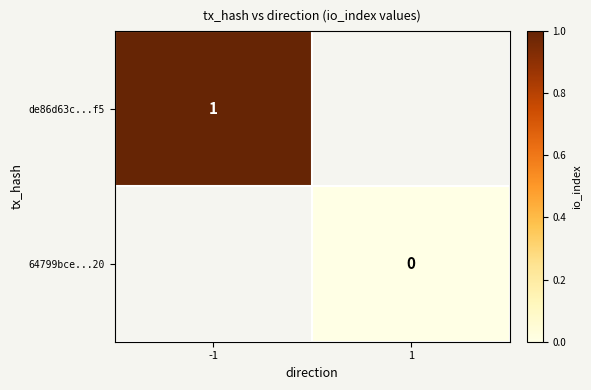

Is the value of 64799bce...20 at 1 greater than the value of de86d63c...f5 at -1?

No